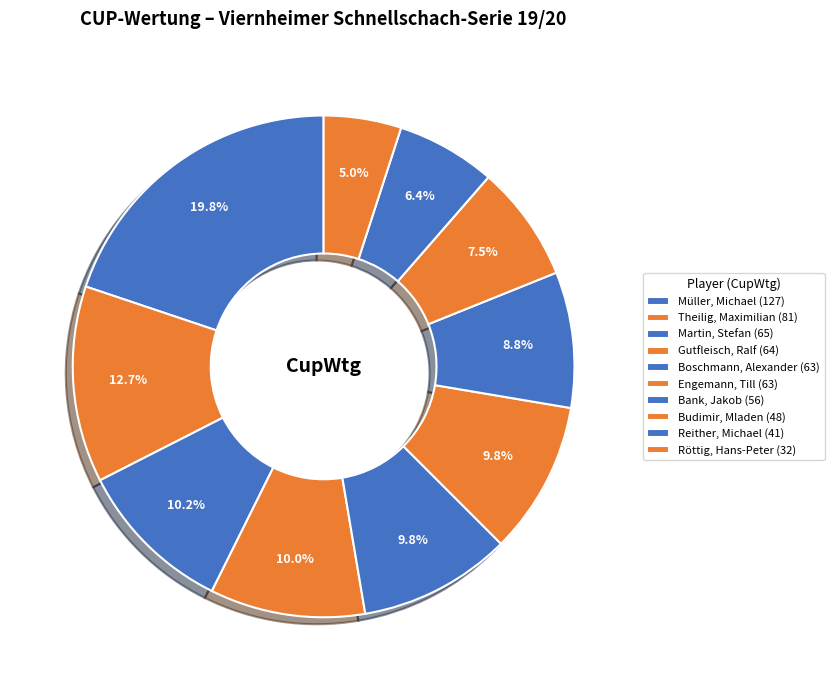

Does Bank, Jakob account for over 50% of the chart?

No